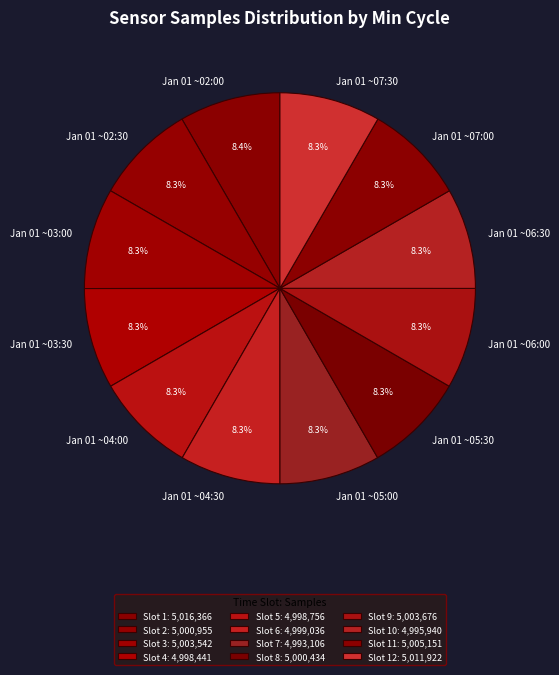

How many segments does this pie chart have?

12